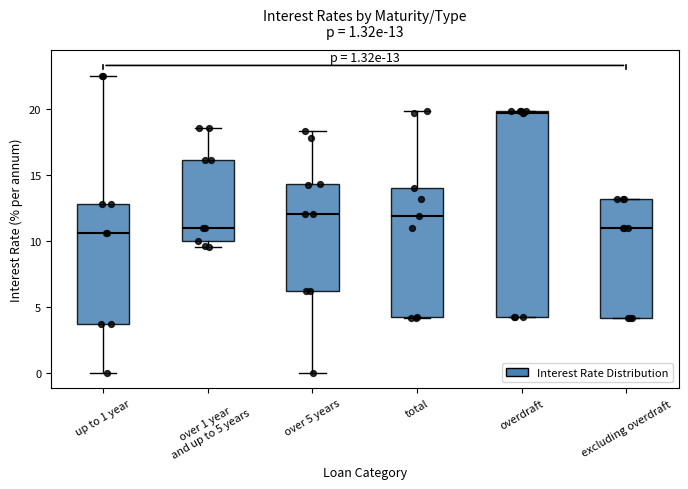

Which box has the highest median line?

overdraft